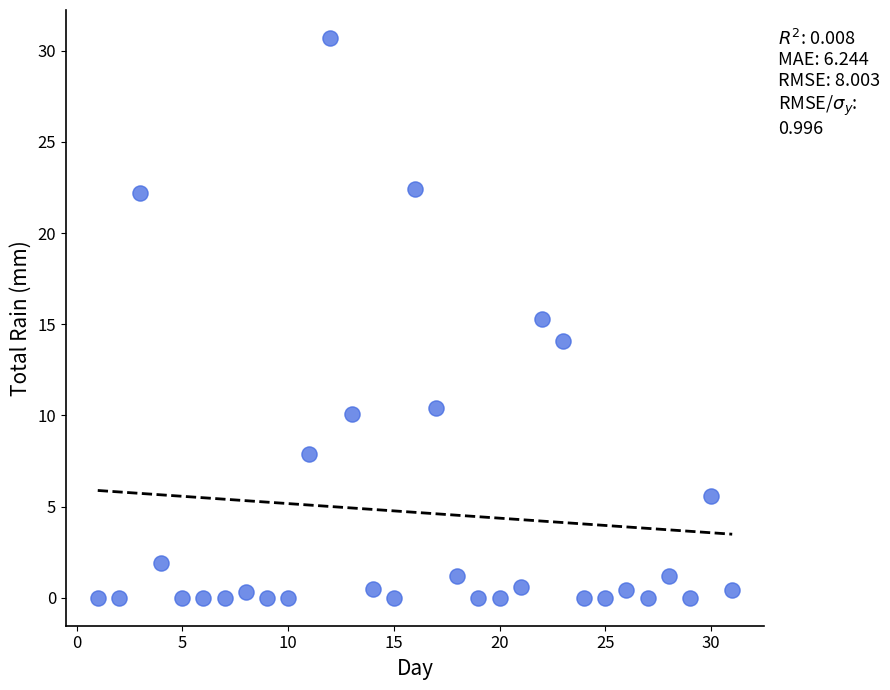

What is the range of X values (max minus min)?

30.0